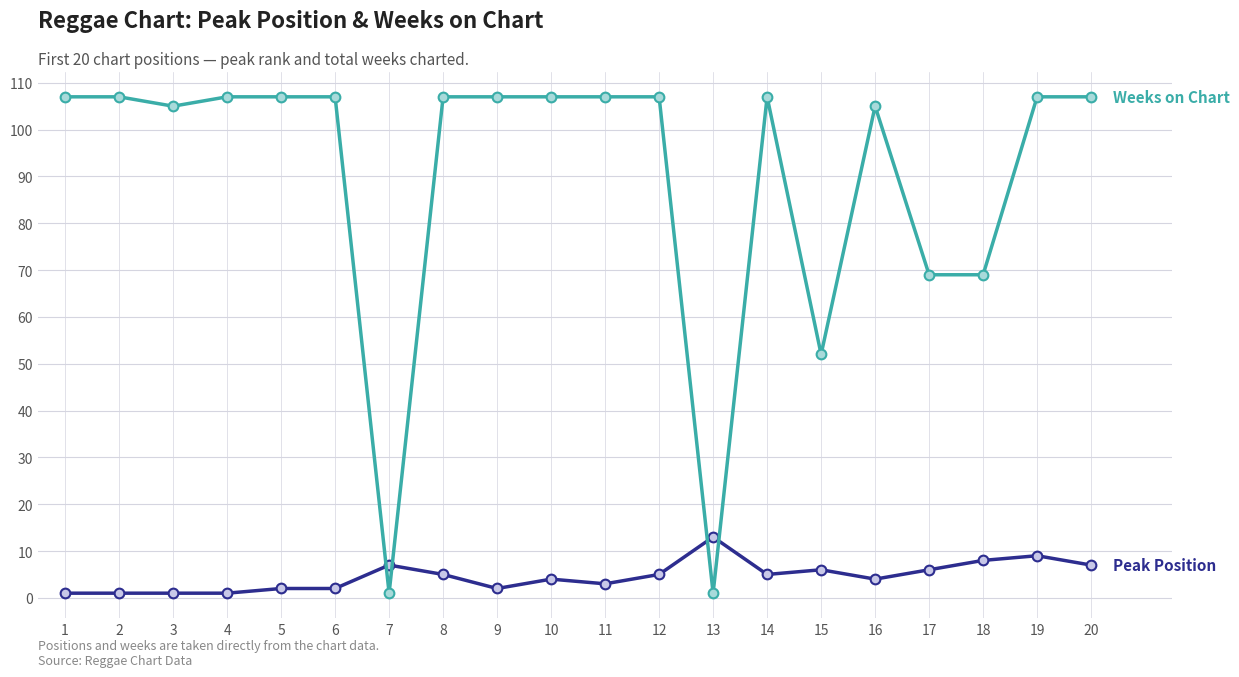

Reading left to right, list all the values displayed in this chart.

Peak Position: 1	1	1	1	2	2	7	5	2	4	3	5	13	5	6	4	6	8	9	7
Weeks on Chart: 107	107	105	107	107	107	1	107	107	107	107	107	1	107	52	105	69	69	107	107